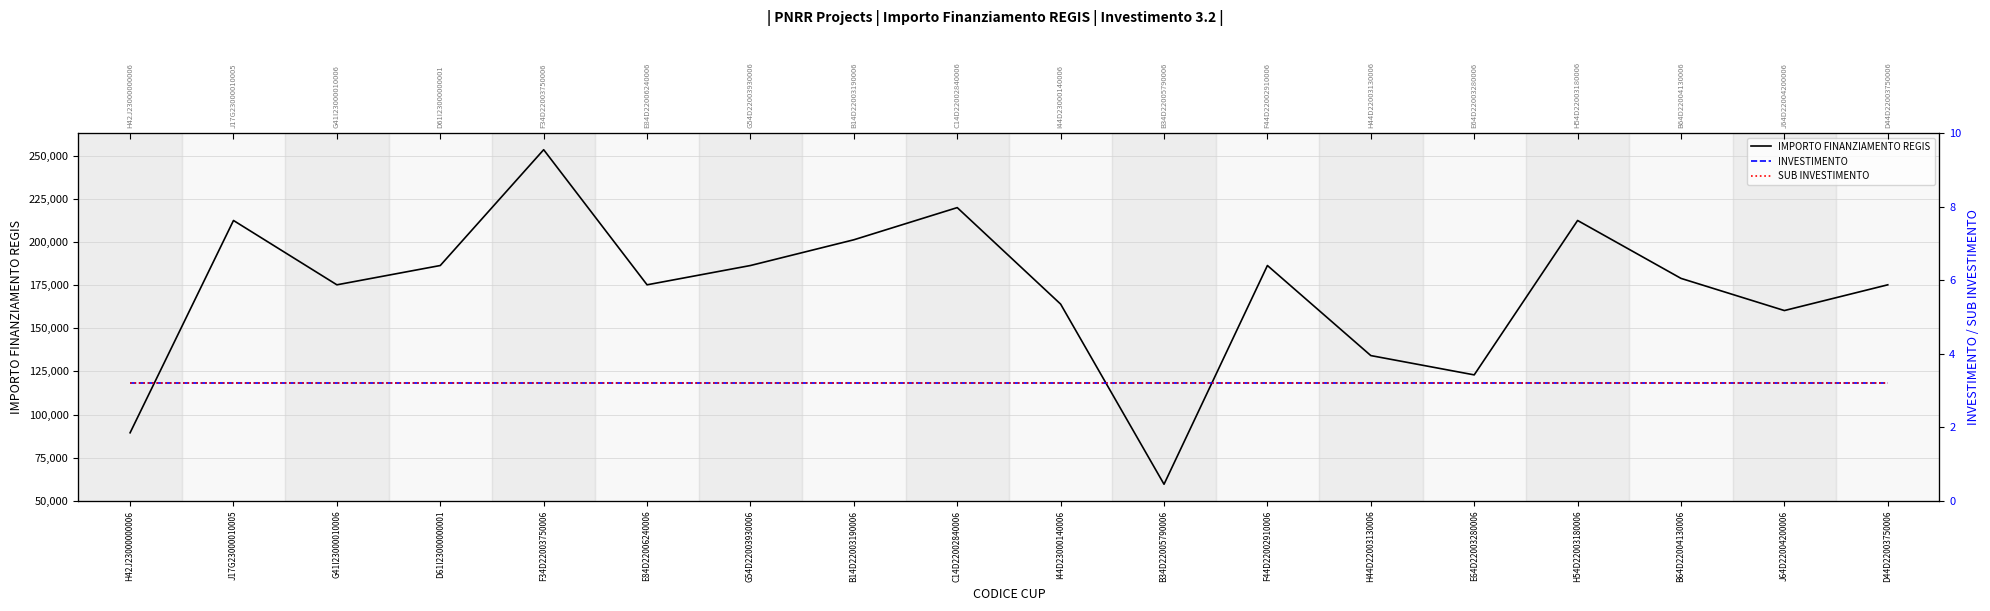

True or false: IMPORTO FINANZIAMENTO REGIS and INVESTIMENTO intersect in this chart.

False